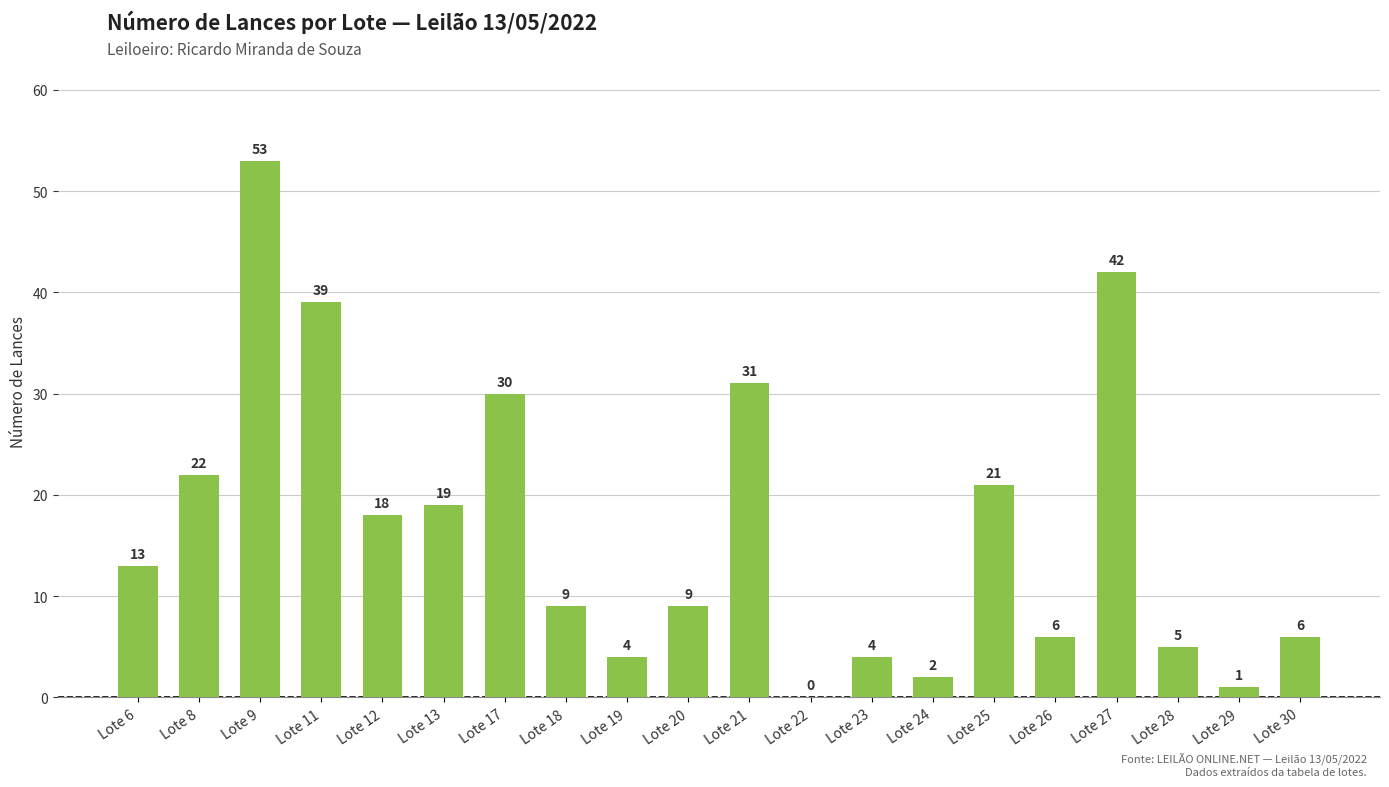

Reading left to right, list all the values displayed in this chart.

13	22	53	39	18	19	30	9	4	9	31	0	4	2	21	6	42	5	1	6